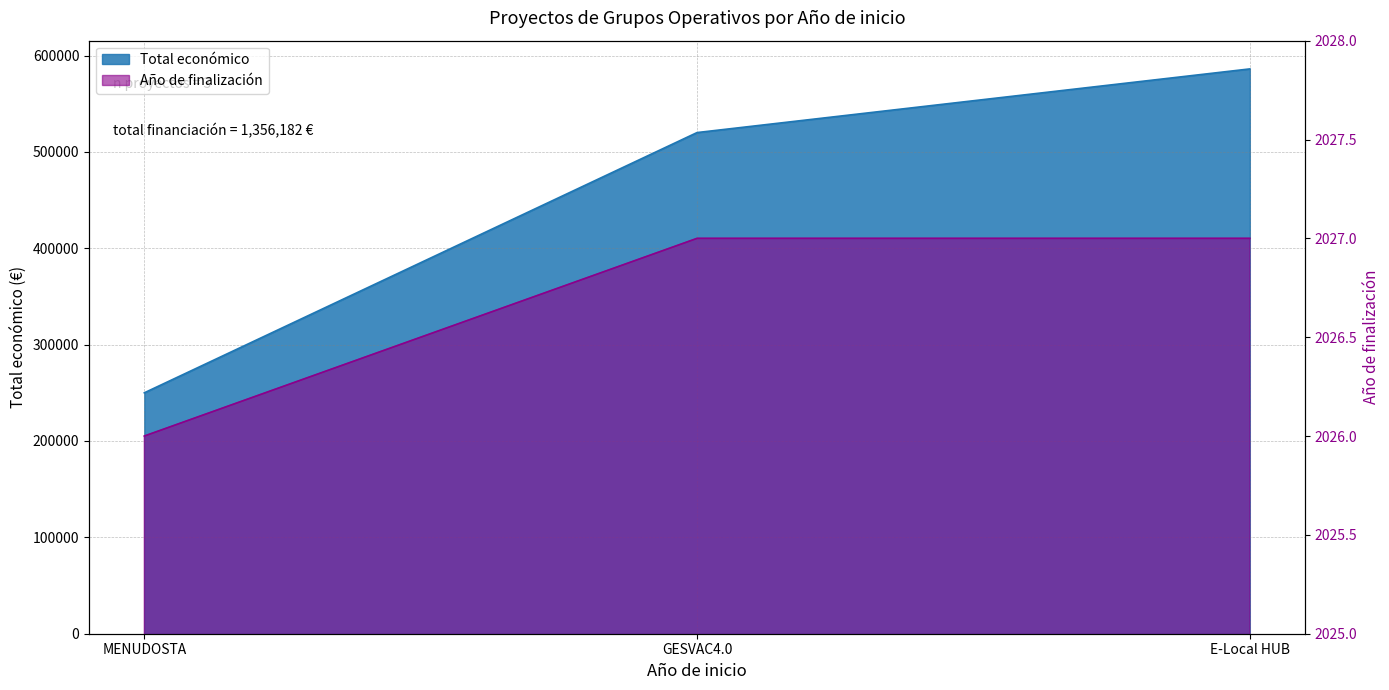

What is the value of the Total económico point at the 1st from the left?

250000